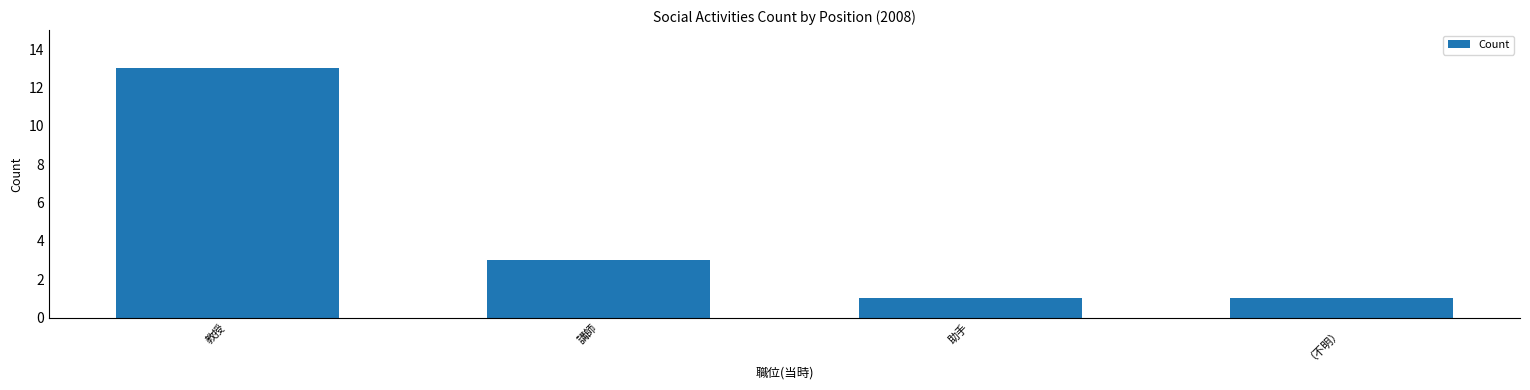

How many series are shown in this chart?

1